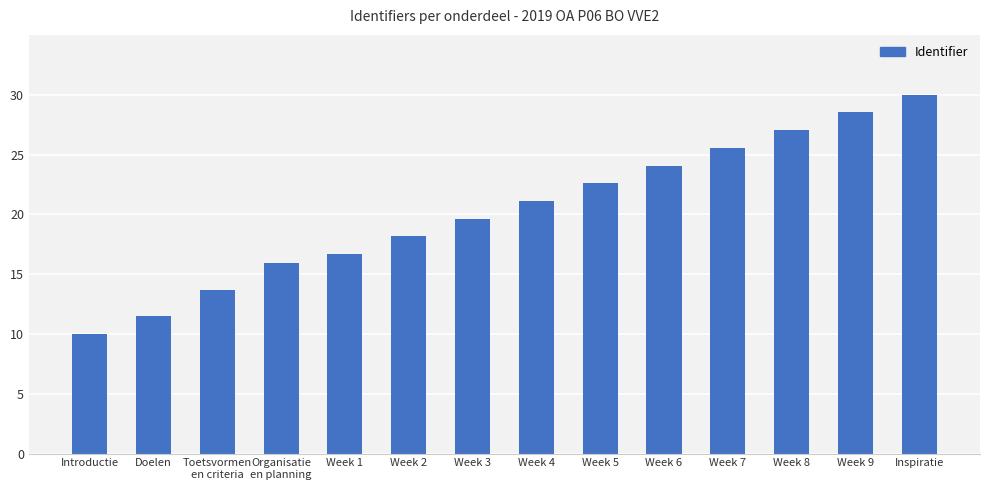

What is the value of the 14th bar from the left?

30.0